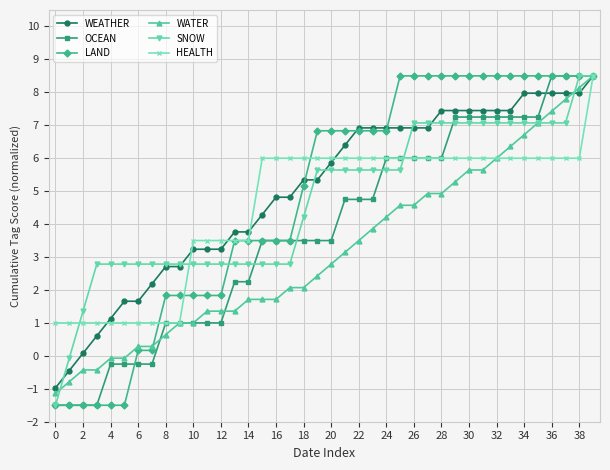

What is the minimum value for HEALTH?

1.0